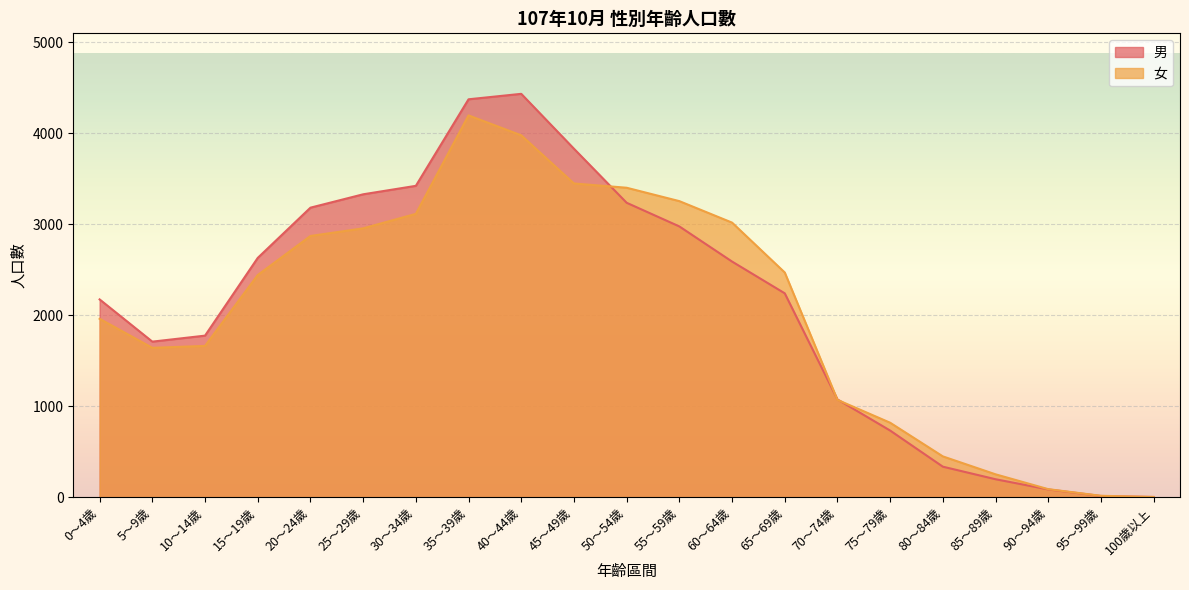

The value of 男 at 100歲以上 is 2. True or false?

True